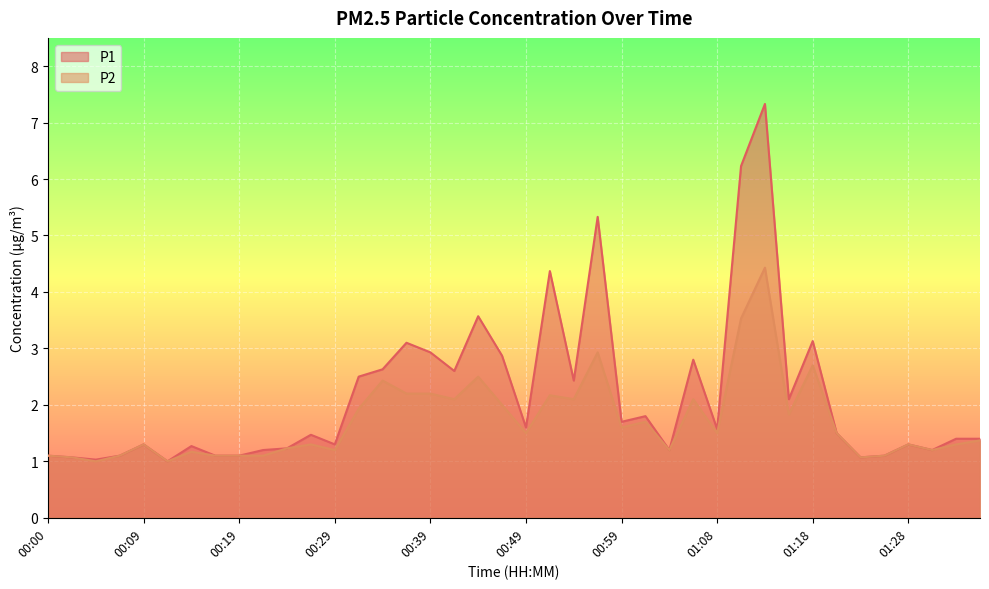

How many data points in P1 are above 1?

39